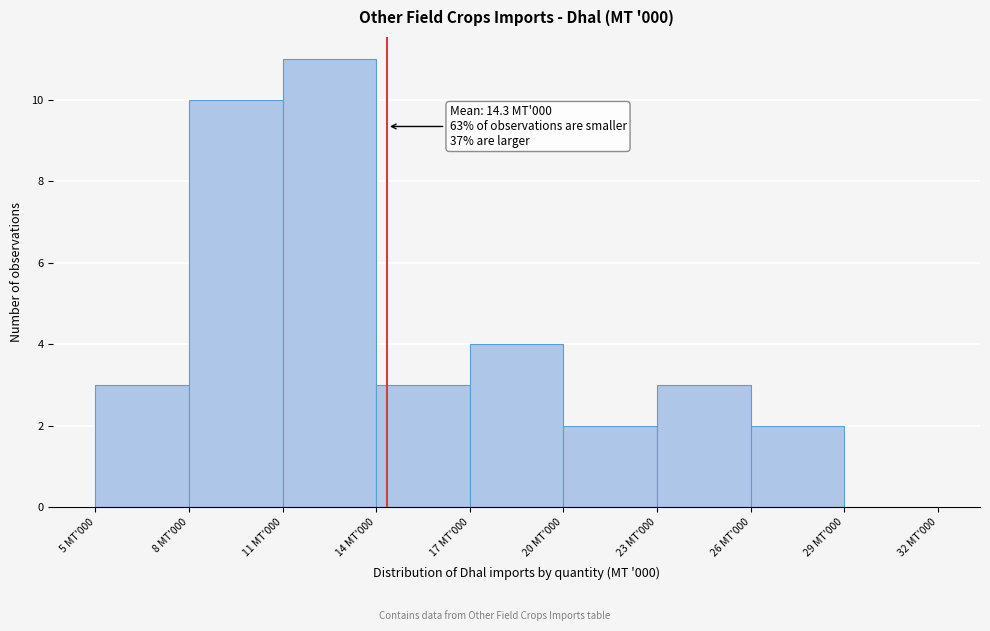

Reading left to right, list all the values displayed in this chart.

5 MT'000=3	8 MT'000=10	11 MT'000=11	14 MT'000=3	17 MT'000=4	20 MT'000=2	23 MT'000=3	26 MT'000=2	29 MT'000=0